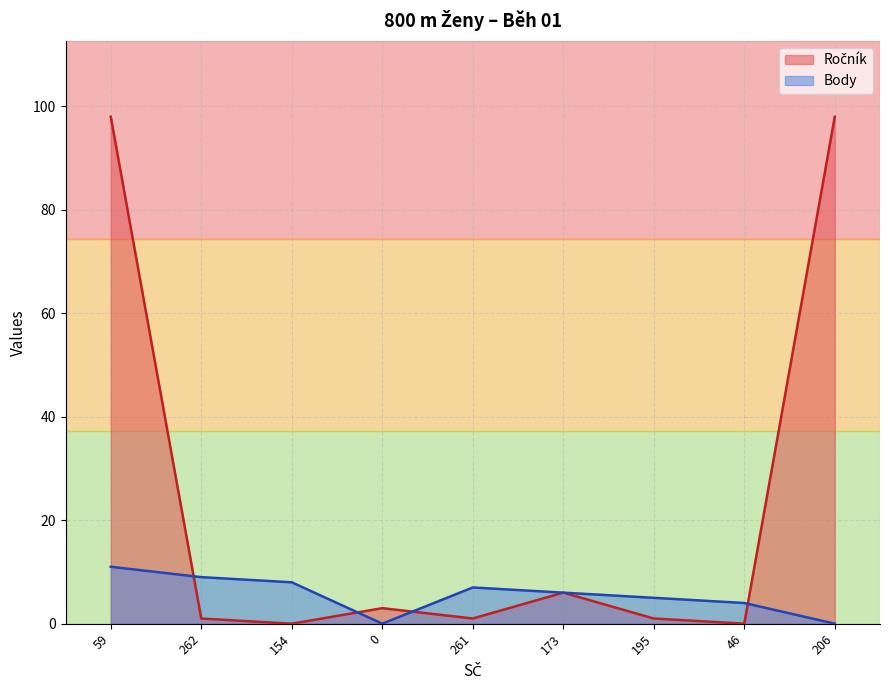

At how many categories does at least one series exceed 42?

2